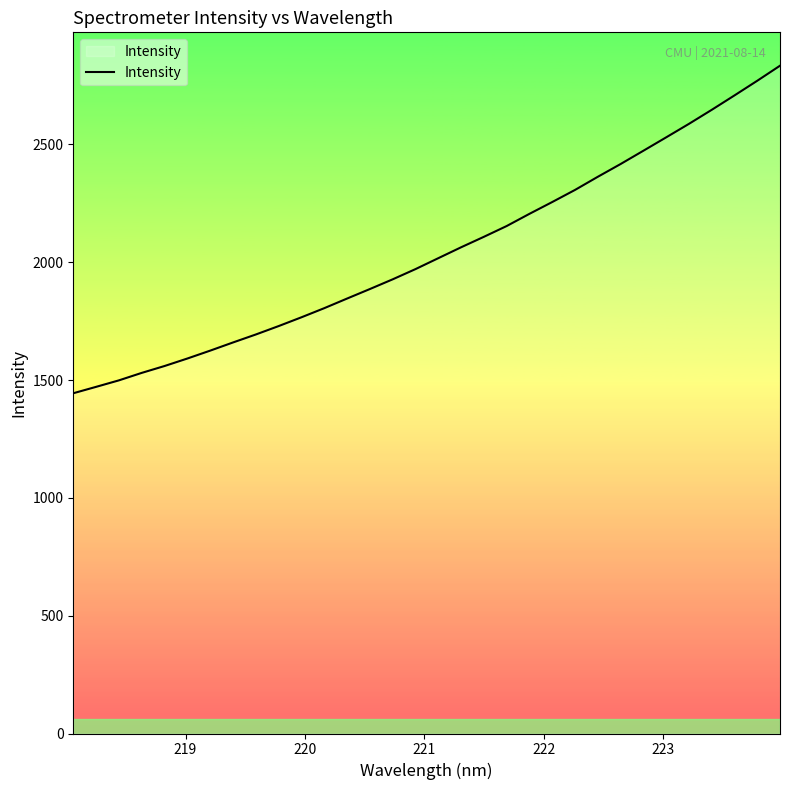

What is the difference between the maximum and minimum values?

1390.2